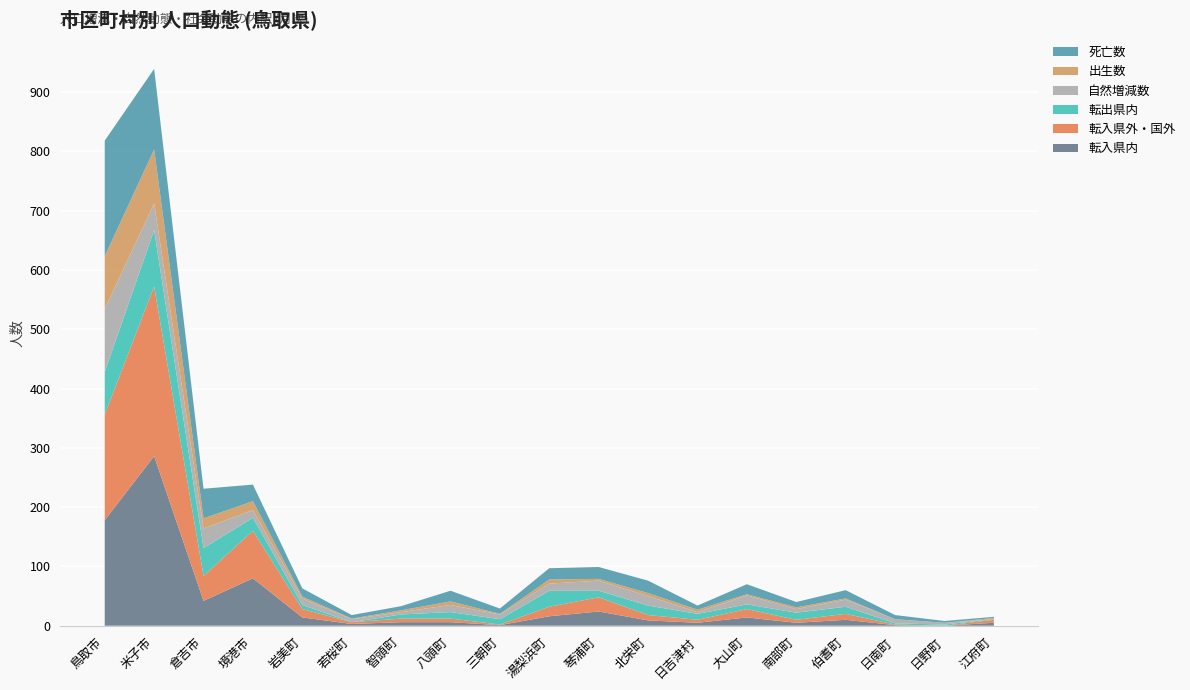

Reading left to right, list all the values displayed in this chart.

転入県内: 178	286	42	80	14	3	6	6	1	16	24	9	5	14	5	10	1	0	5
転入県外・国外: 178	286	42	80	14	3	6	6	1	16	24	9	5	14	5	10	1	0	5
転出県内: 72	95	47	22	7	0	7	11	9	27	11	16	10	8	12	12	2	2	1
自然増減数: -106	-45	-33	-13	-11	-5	-4	-12	-8	-12	-17	-16	-3	-15	-6	-12	-7	-3	0
出生数: 89	91	17	15	3	1	3	6	1	7	3	5	4	2	3	2	0	0	2
死亡数: 195	136	50	28	14	6	7	18	9	19	20	21	7	17	9	14	7	3	2